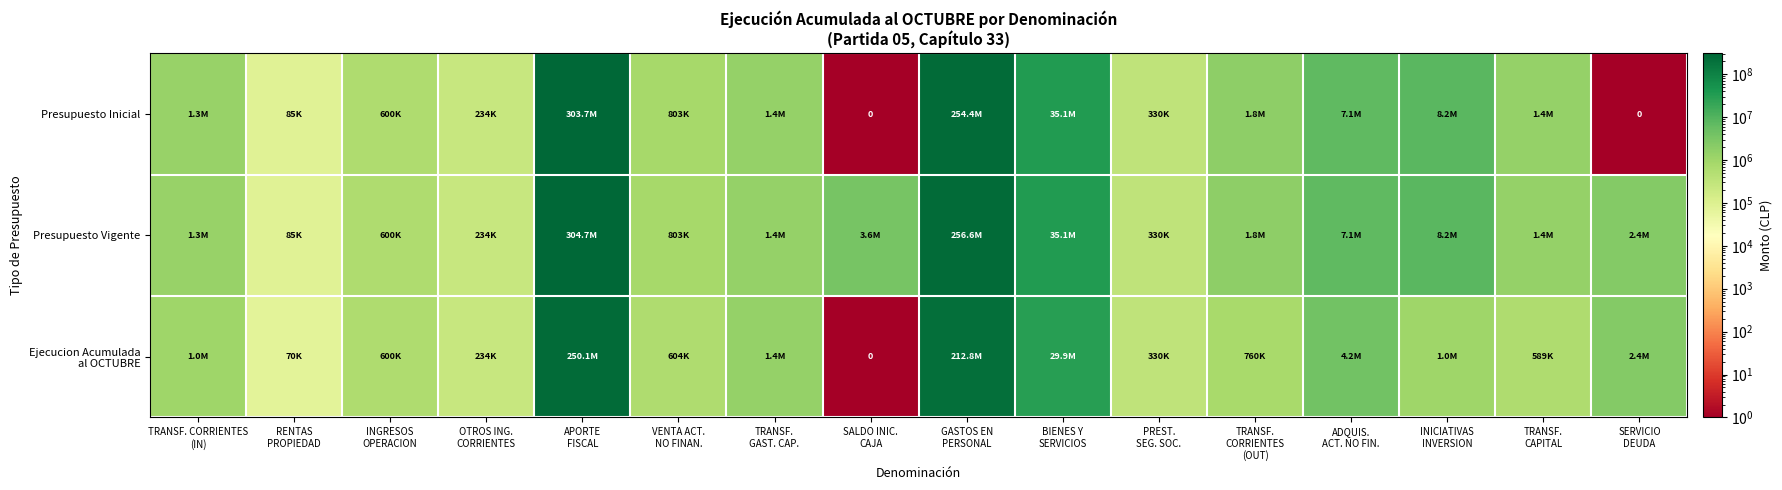

What is the difference between the second highest and second lowest values in the Presupuesto Inicial series?

254356488